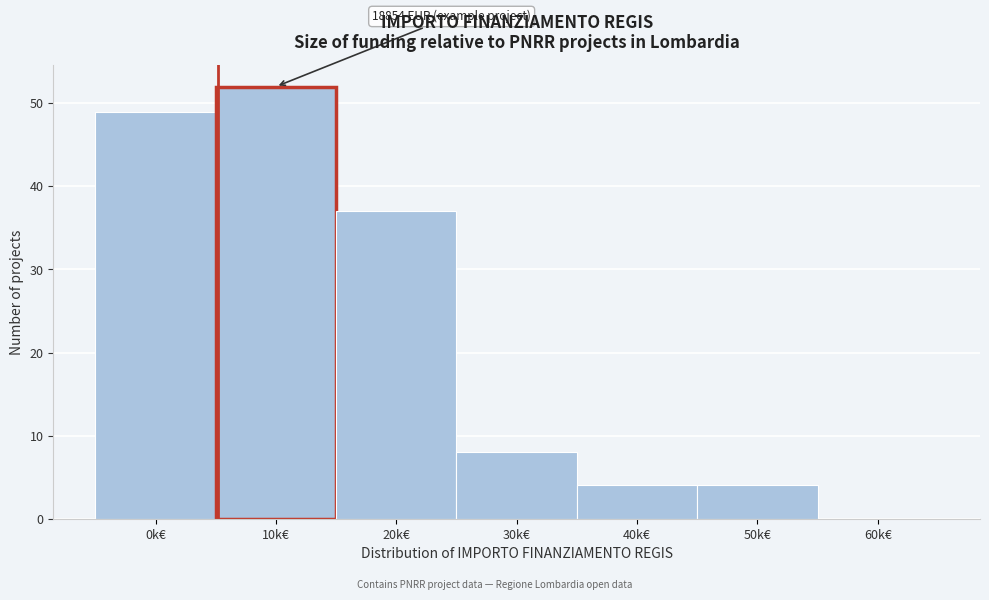

Reading left to right, transcribe all the data shown in this chart.

0k€=49	10k€=52	20k€=37	30k€=8	40k€=4	50k€=4	60k€=0